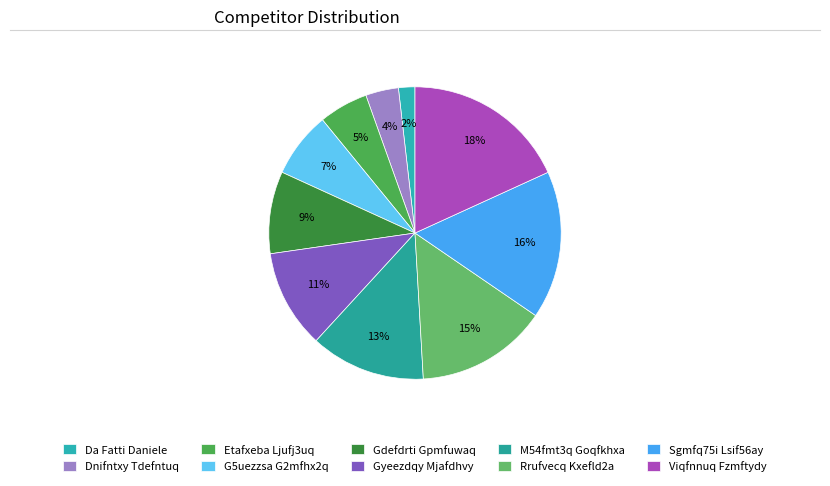

Is it true that Viqfnnuq Fzmftydy is 18% of the pie?

True